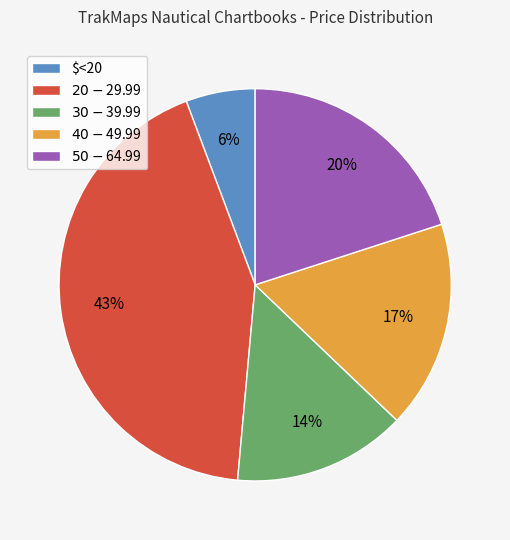

How many slices are in this pie chart?

5